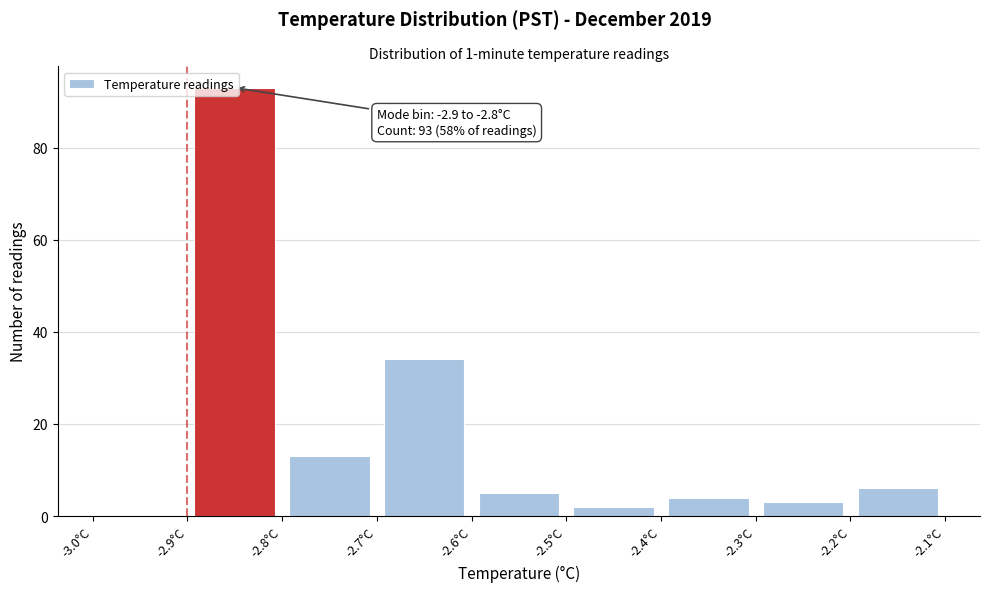

Over which range of the x-axis is the bar tallest?

-2.9 to -2.8